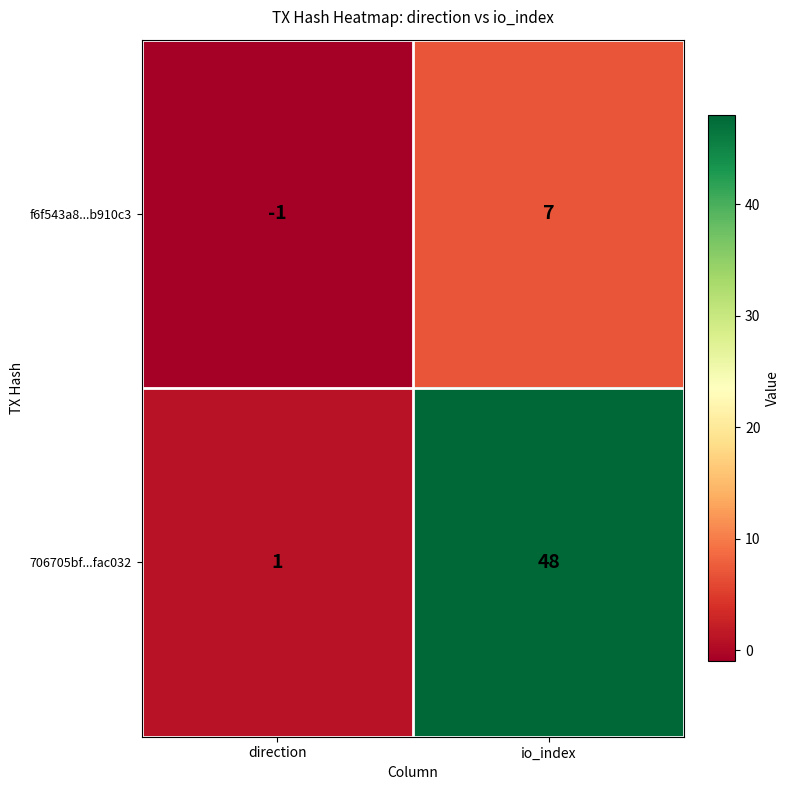

Rank the series by their average value, from lowest to highest.

f6f543a8...b910c3, 706705bf...fac032